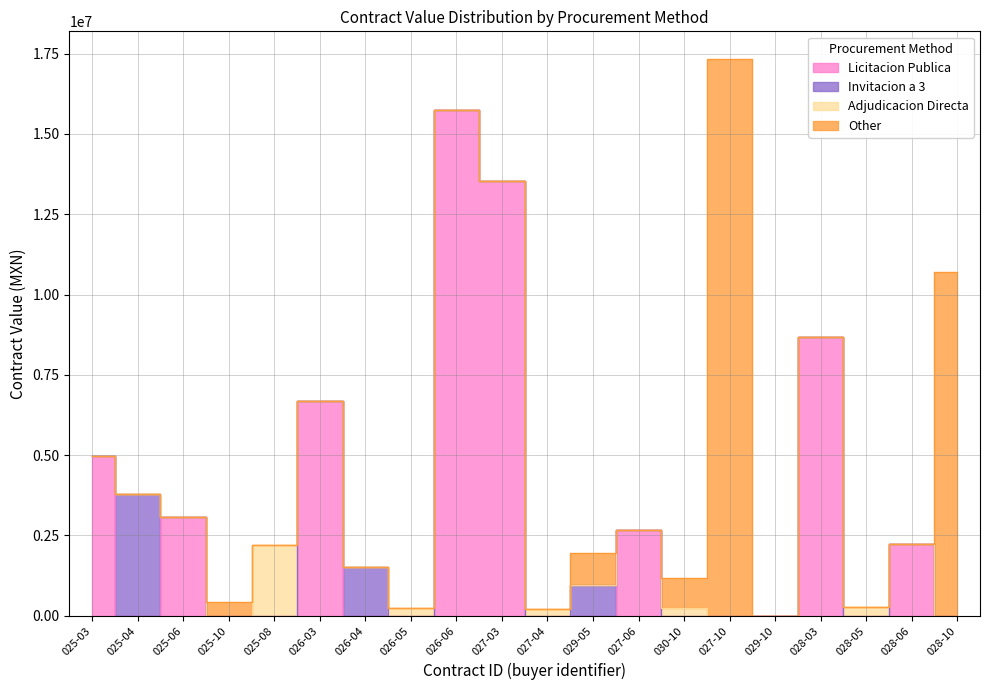

Which series has the widest spread of values?

Other